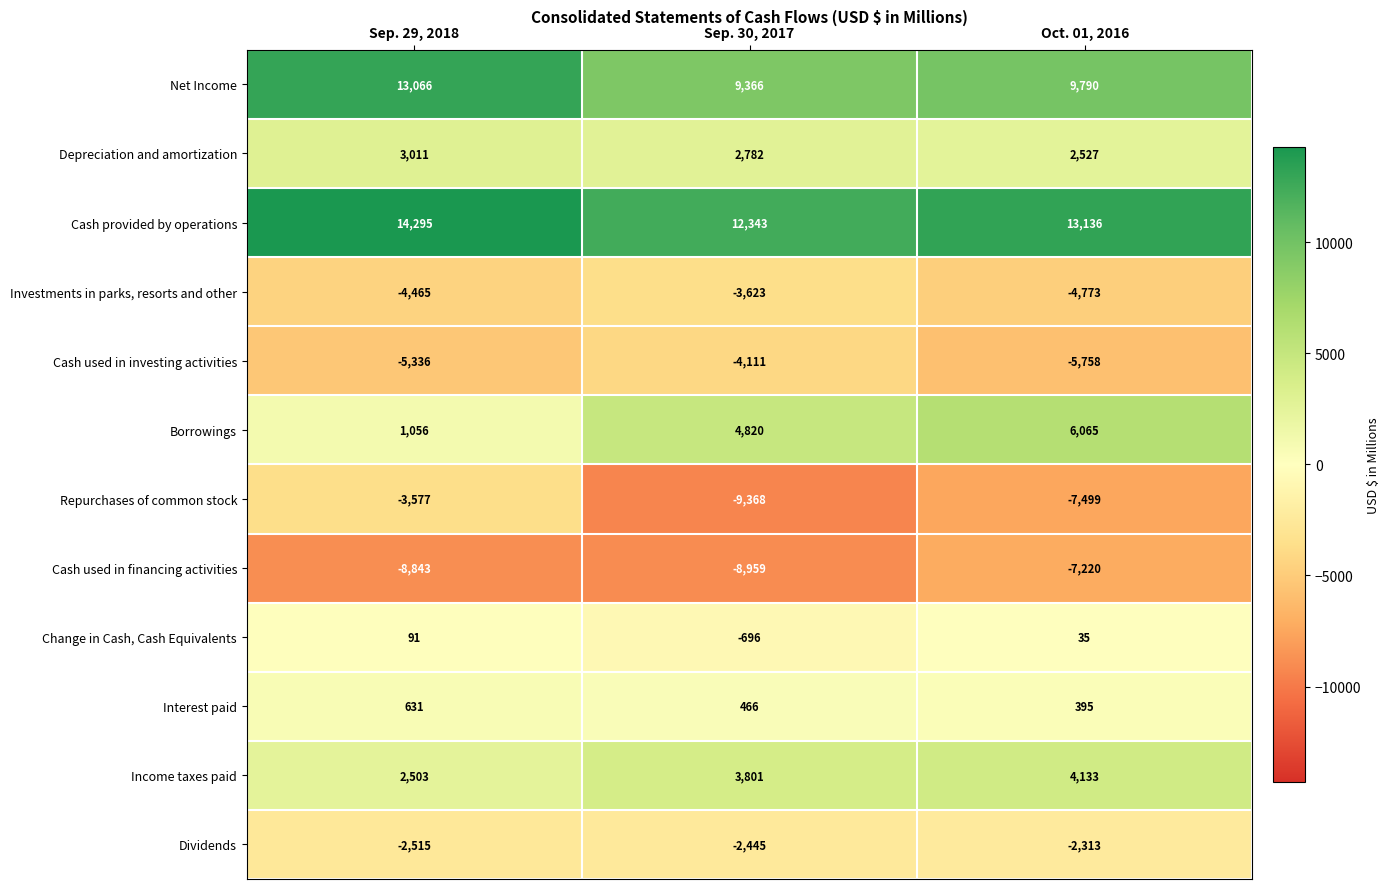

How many values in the Depreciation and amortization series are below 2782?

1